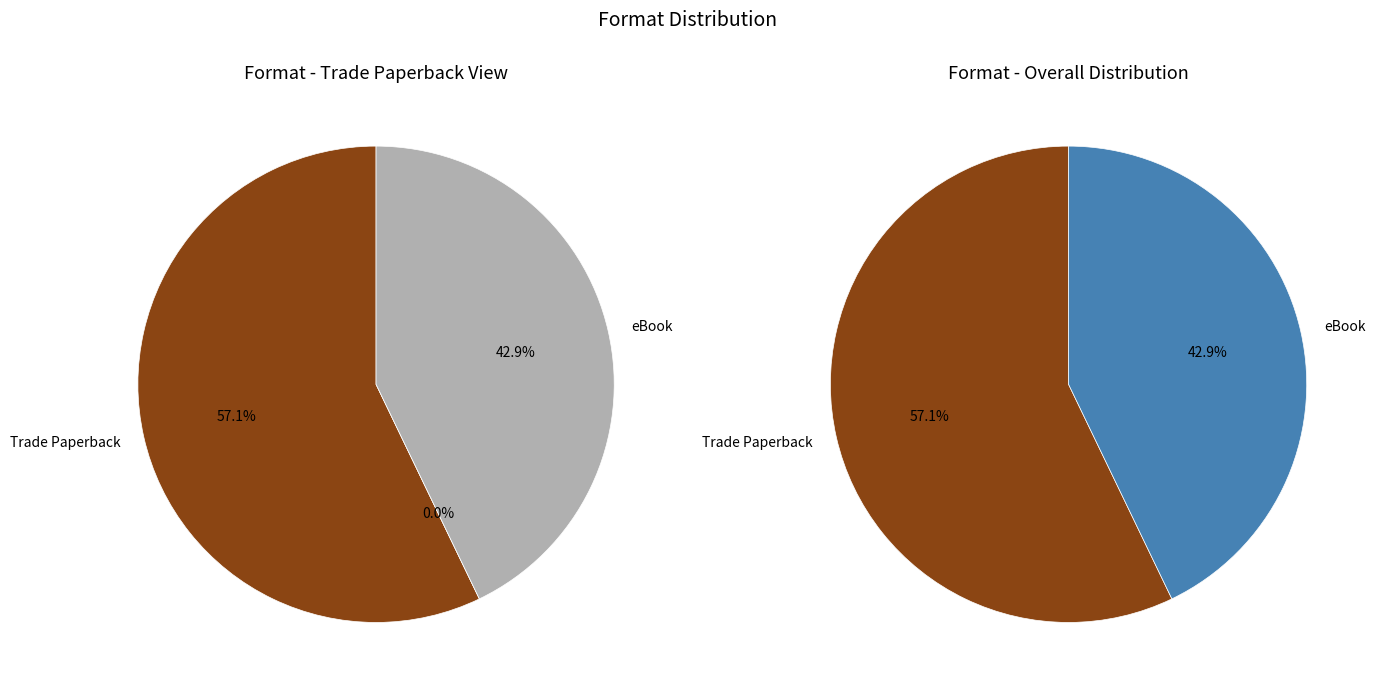

Which has a higher value, eBook or Trade Paperback?

Trade Paperback